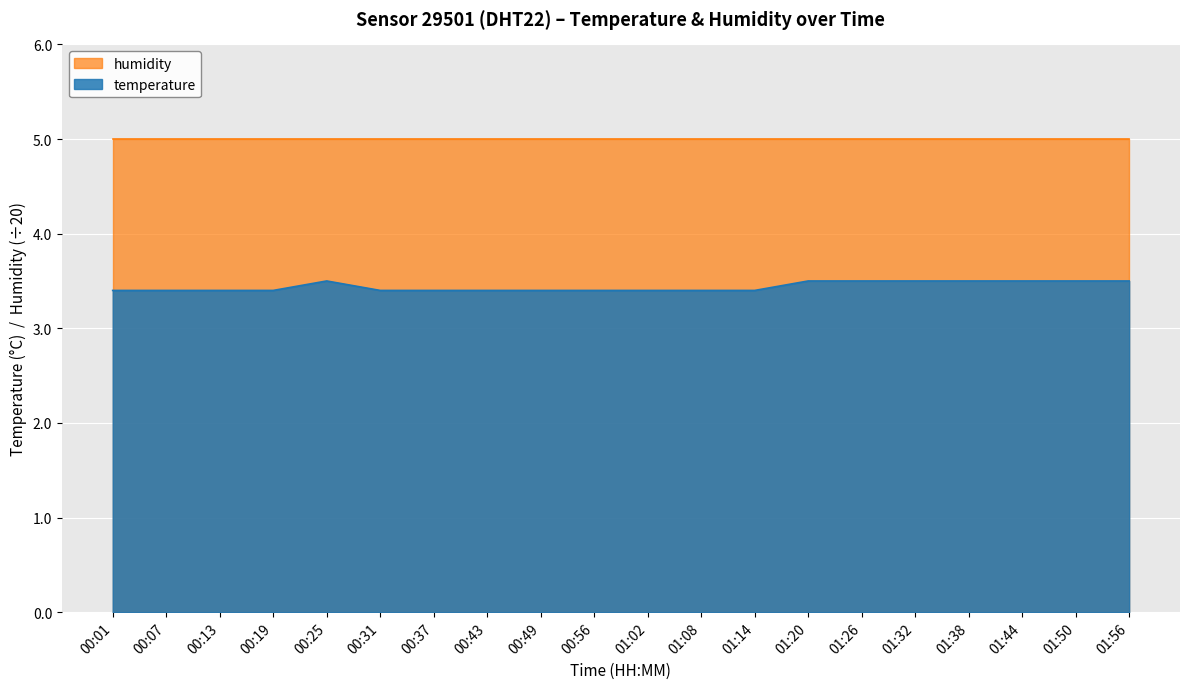

How many series are shown in this chart?

2